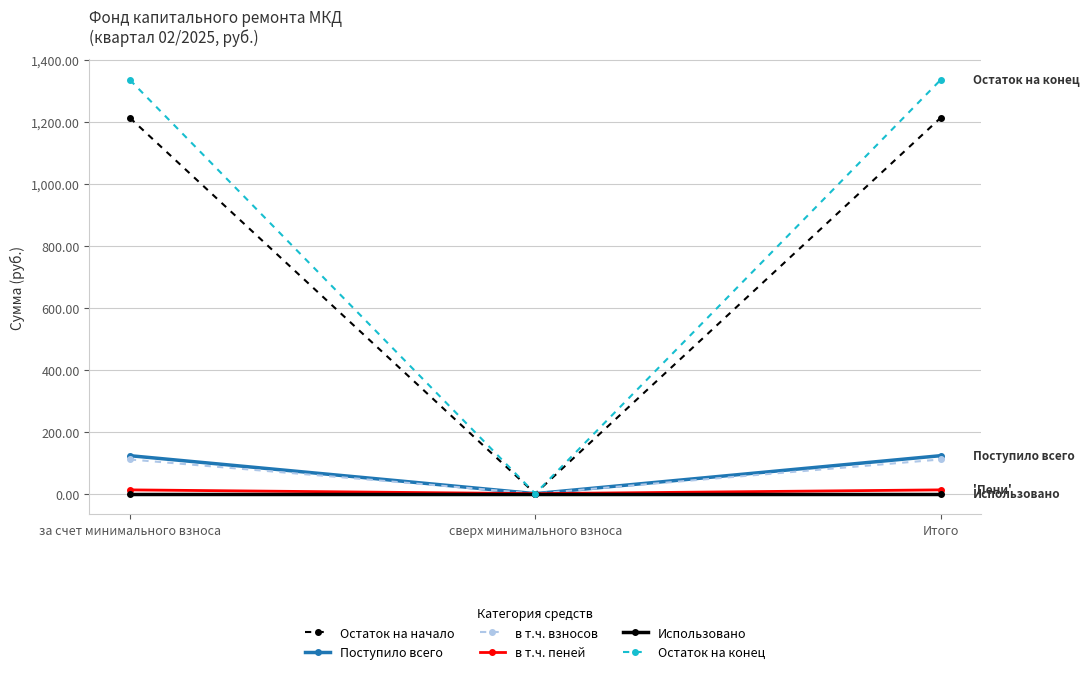

What is the value of the Остаток на начало point at the 3rd from the left?

1213.3